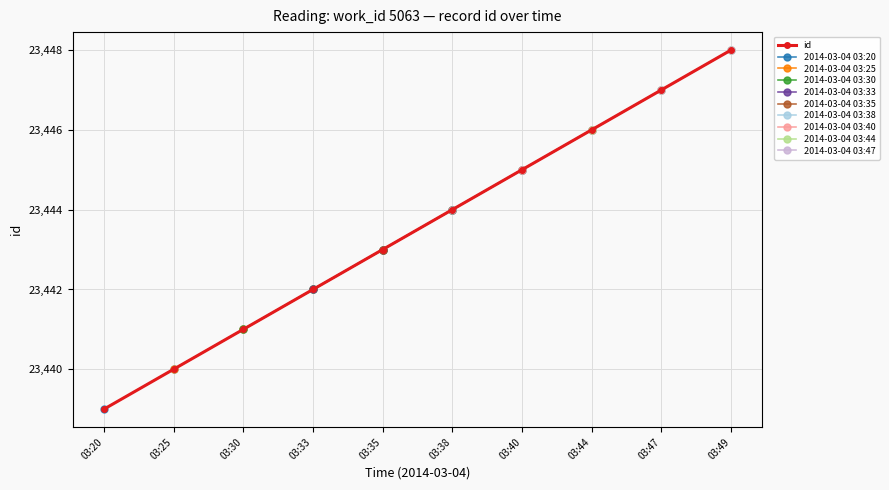

Reading right to left, what are all the values shown in this chart?

03:49=23448	03:47=23447	03:44=23446	03:40=23445	03:38=23444	03:35=23443	03:33=23442	03:30=23441	03:25=23440	03:20=23439